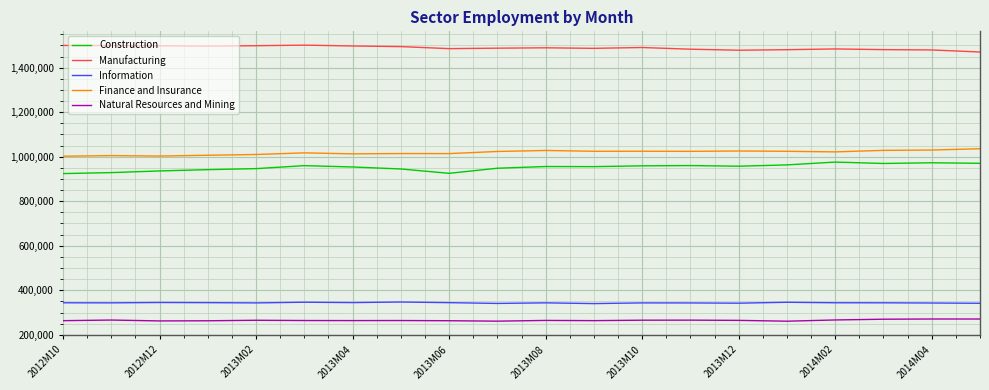

Rank the series by their maximum value, from lowest to highest.

Natural Resources and Mining, Information, Construction, Finance and Insurance, Manufacturing